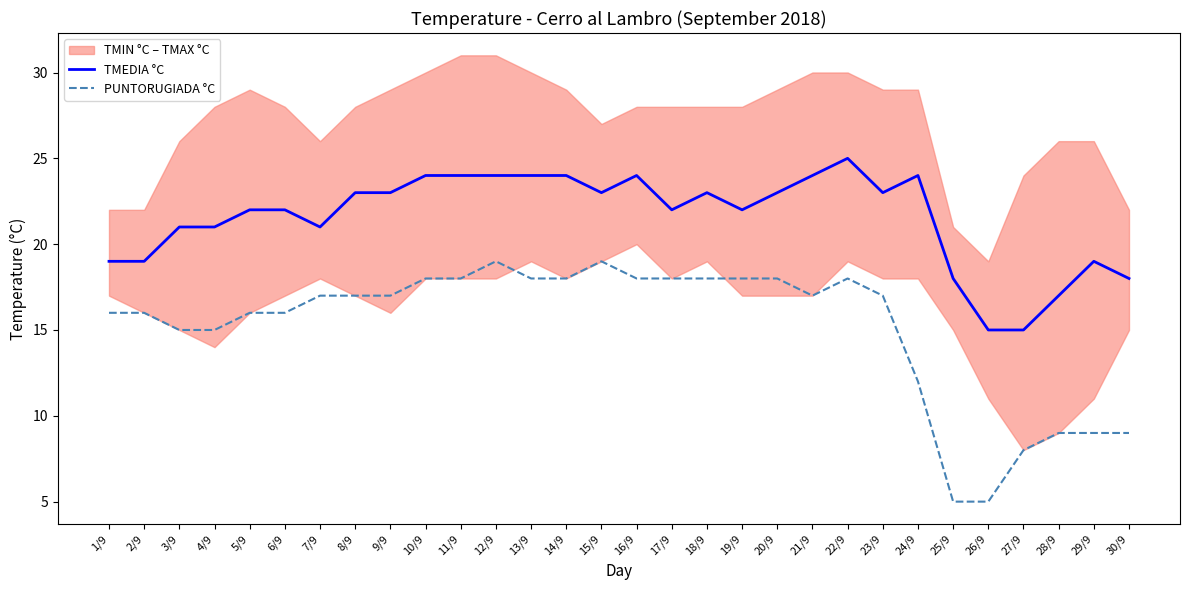

The value of TMEDIA °C at 1/9 is 4. True or false?

False